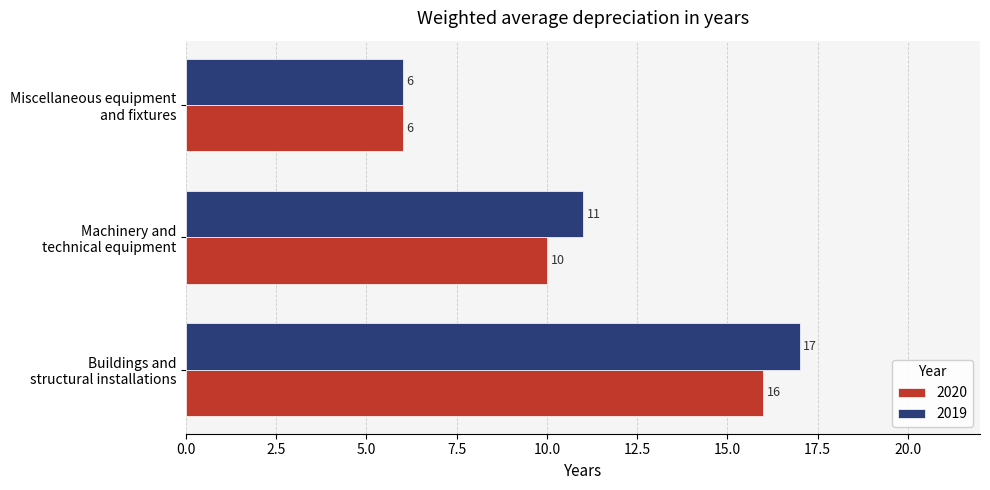

How many 2020 values are between 6 and 16?

3